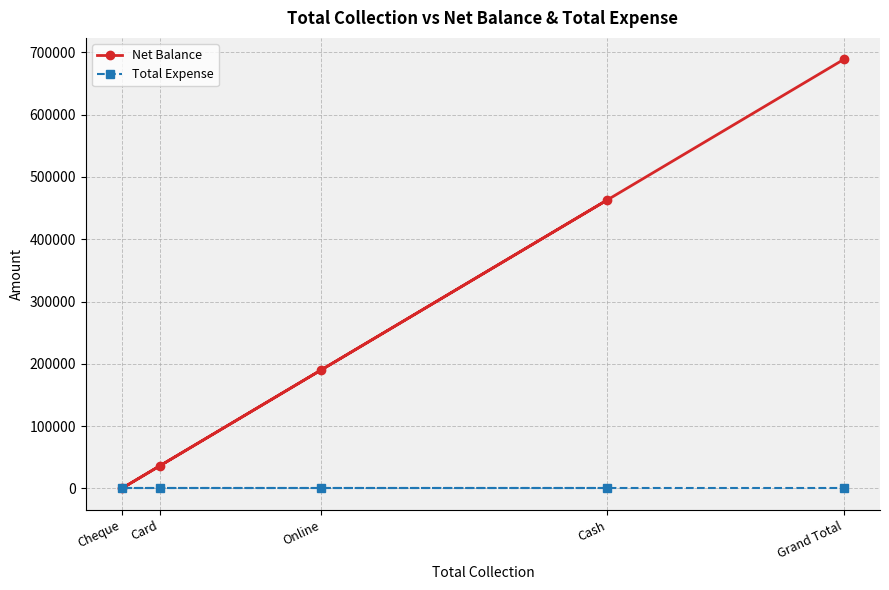

What is the total value across all series at Grand Total?

688756